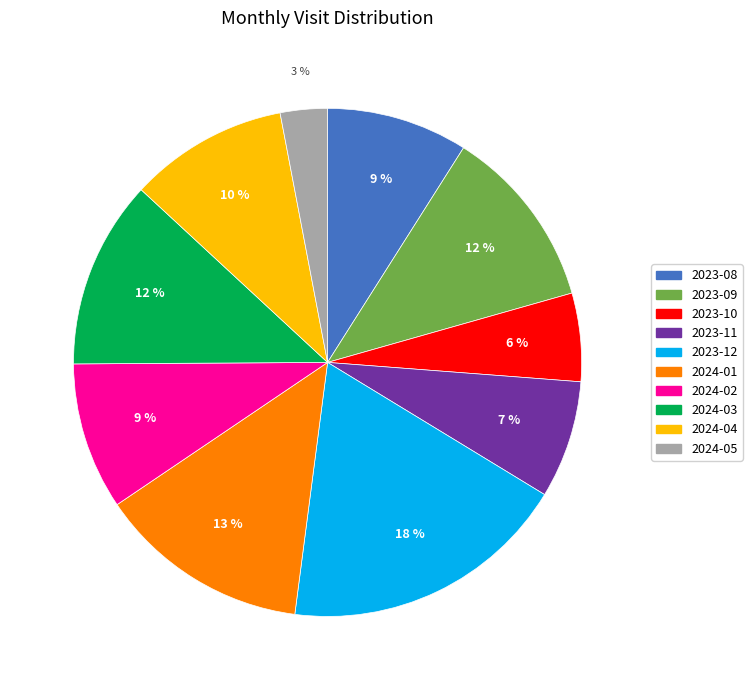

Which category has the biggest portion of the pie?

2023-12